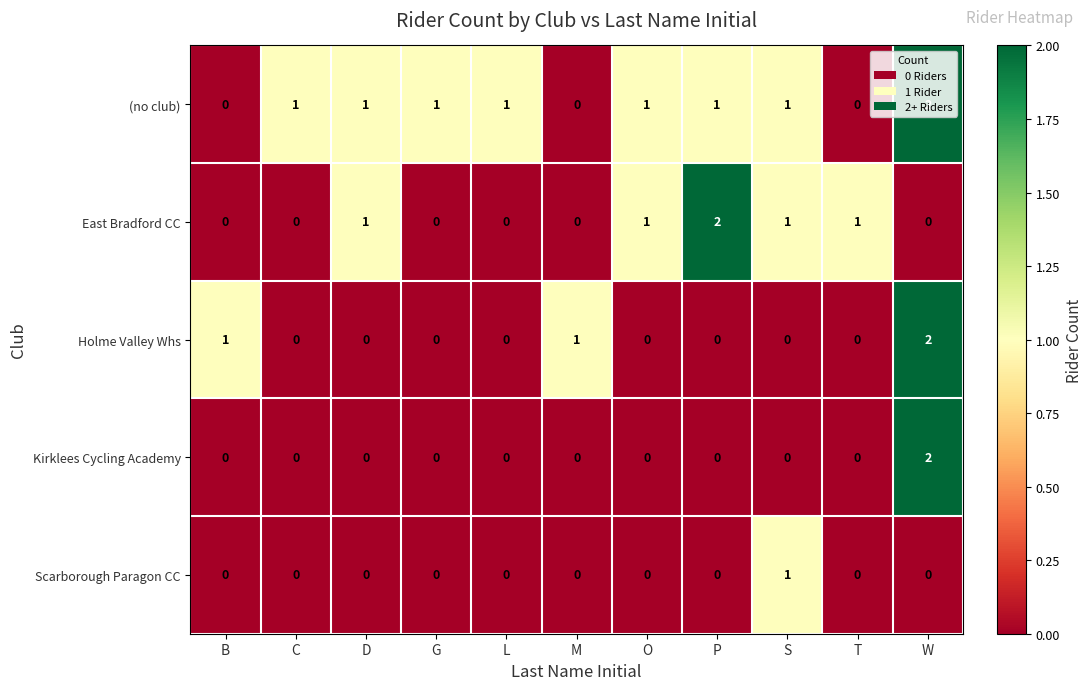

How many (no club) values are between 0 and 1?

10